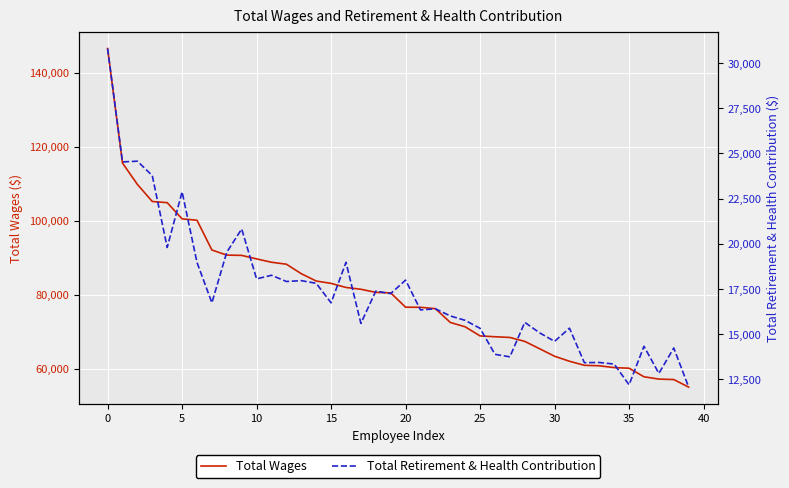

True or false: Total Retirement & Health Contribution and Total Wages intersect in this chart.

False